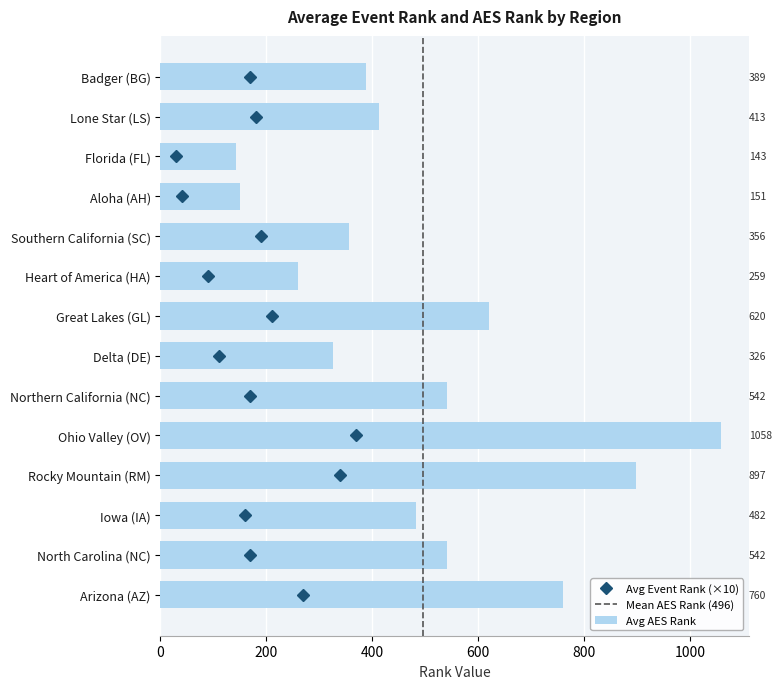

At which label is Avg AES Rank closest to 600?

Great Lakes (GL)